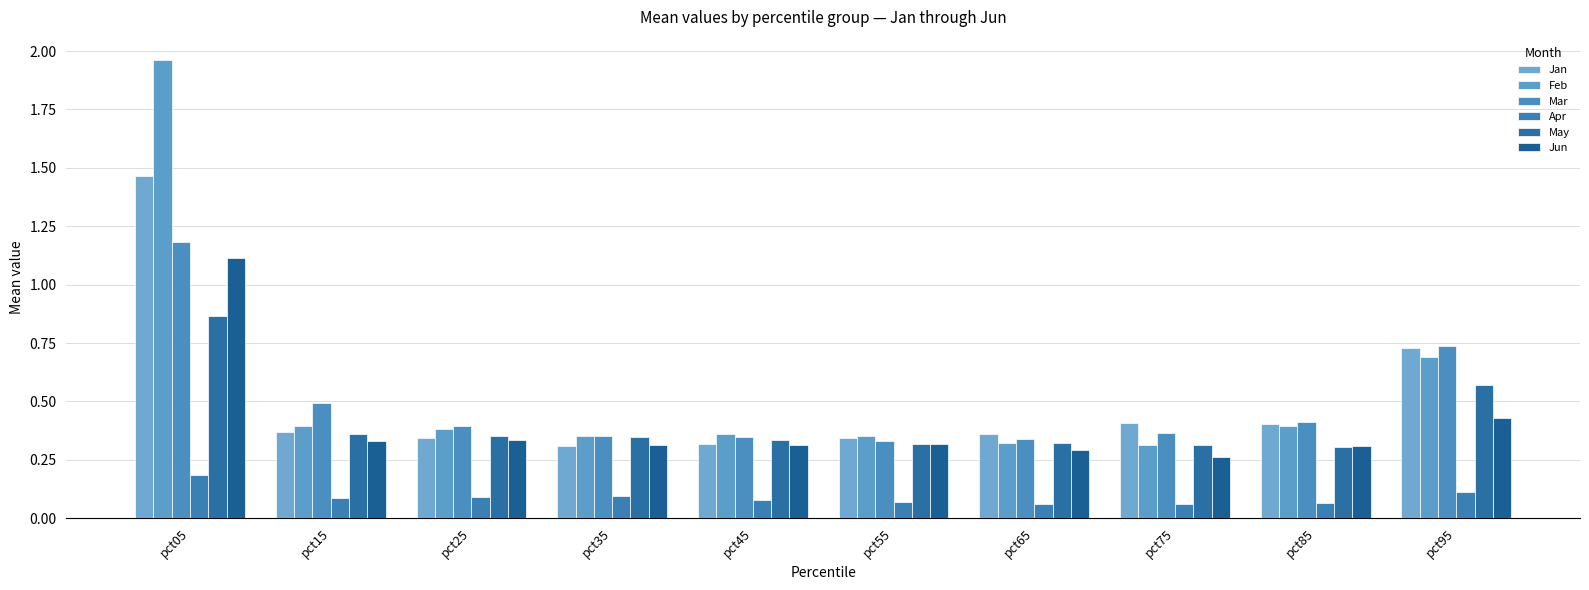

What is the highest value of the May series?

0.9